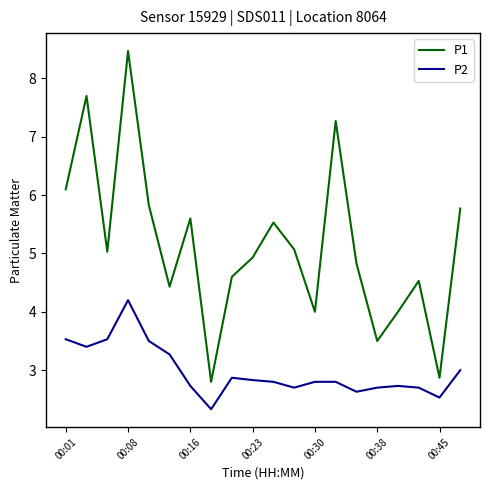

Rank the series by their average value, from highest to lowest.

P1, P2